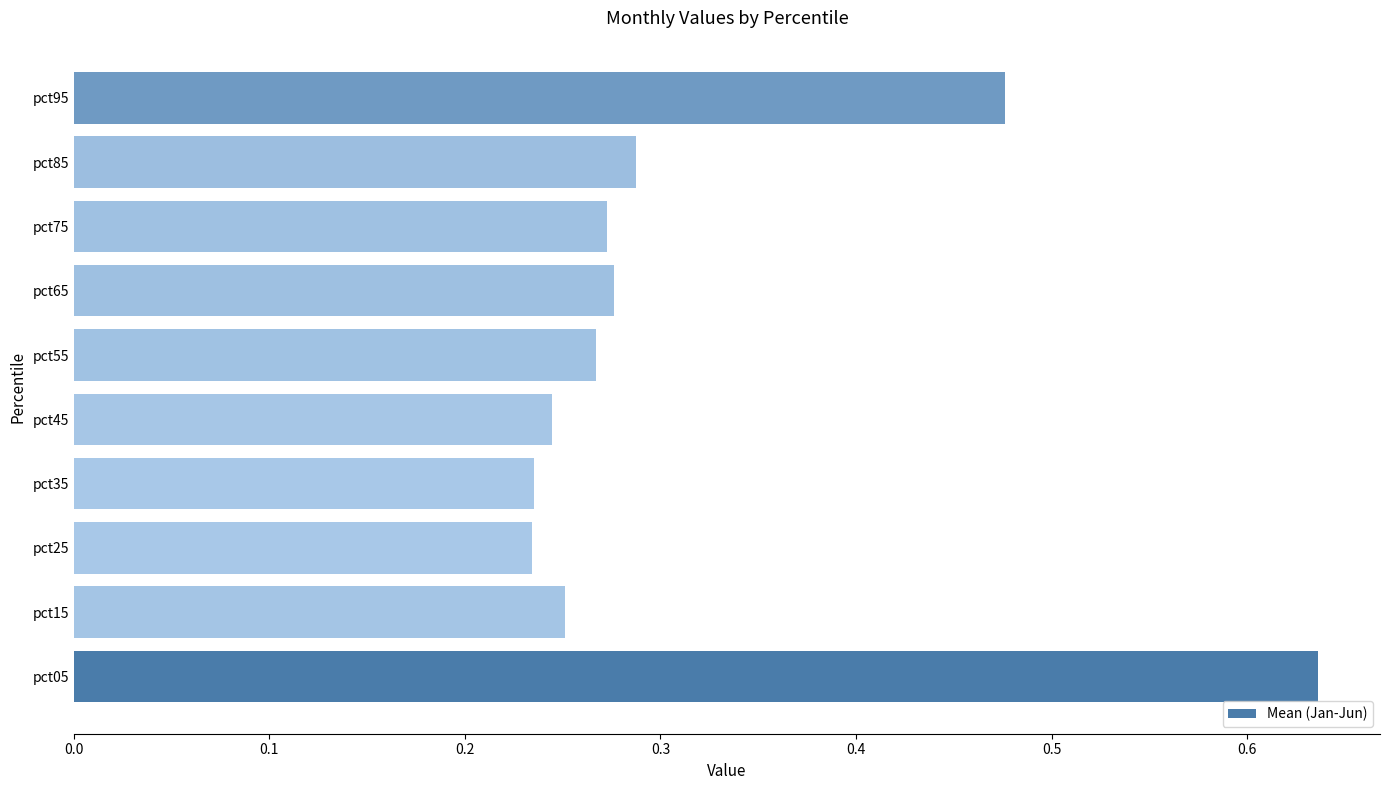

Is it true that the value at pct65 is 0.4?

False